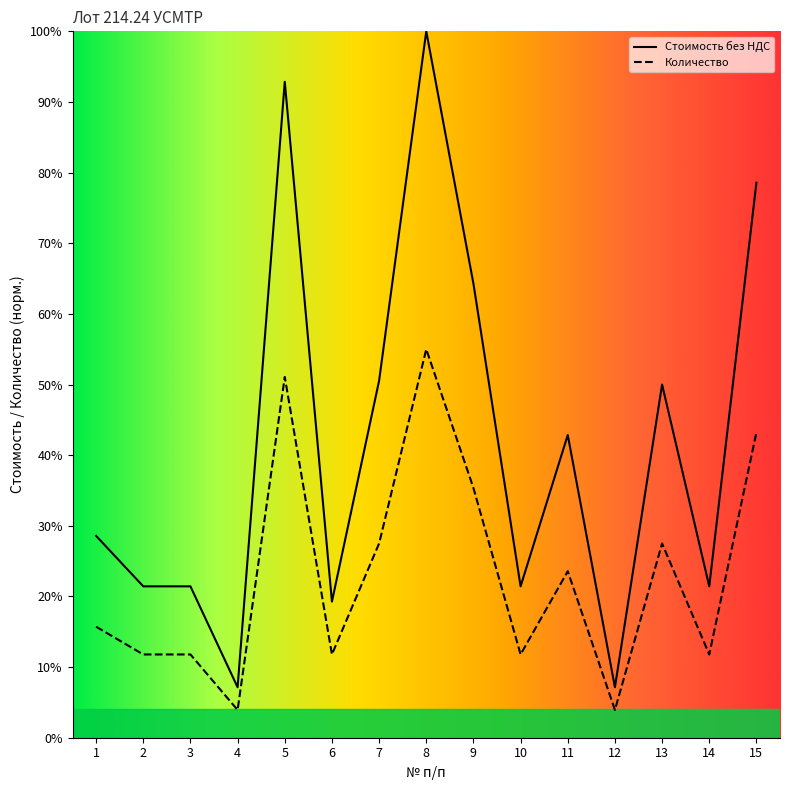

Is the value of Количество at 6 greater than the value of Стоимость без НДС at 13?

No